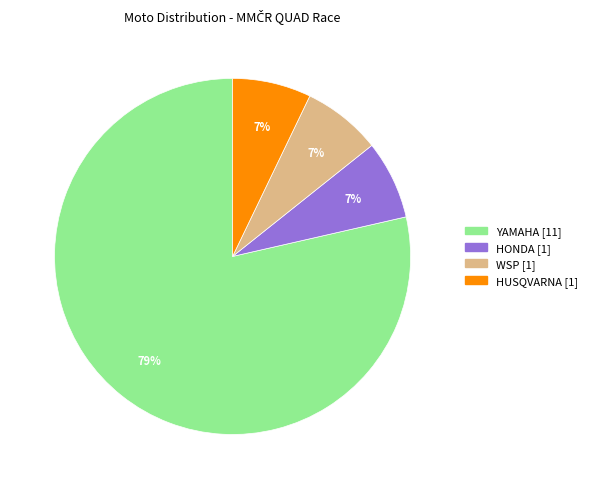

Is the sum of HUSQVARNA and WSP greater than half?

No